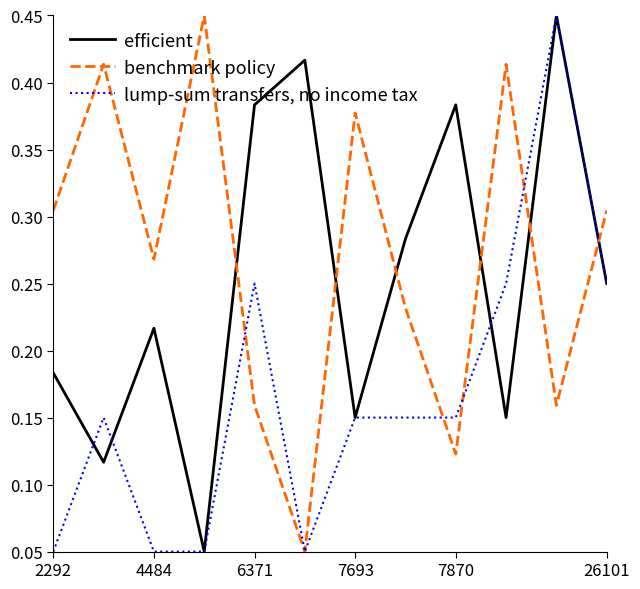

Which series has the largest total across all categories?

benchmark policy